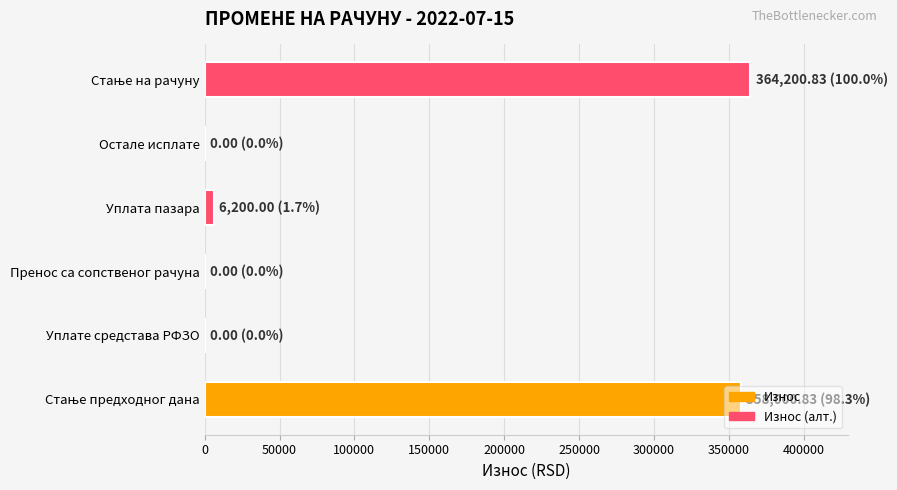

What is the greatest value displayed?

364200.8